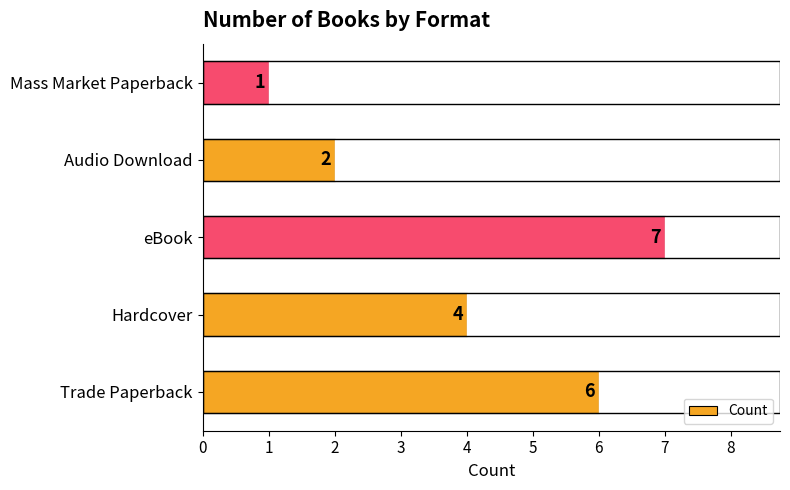

How many categories are shown in the chart?

5